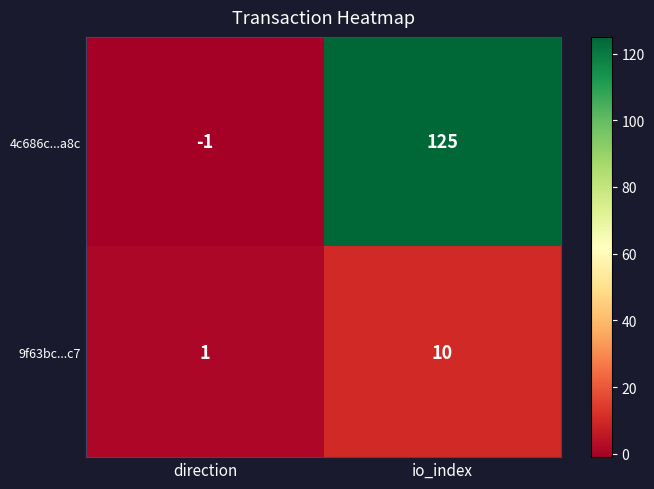

Which series changed the most between direction and io_index?

4c686c...a8c